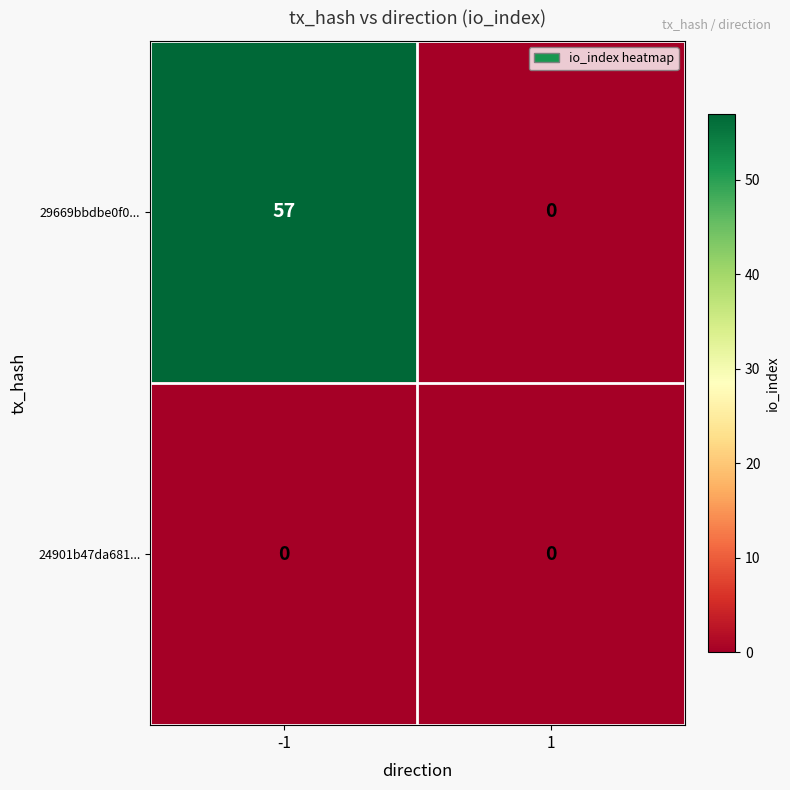

Reading right to left, extract all data points from this chart.

29669bbdbe0f0...: 0	57
24901b47da681...: 0	0